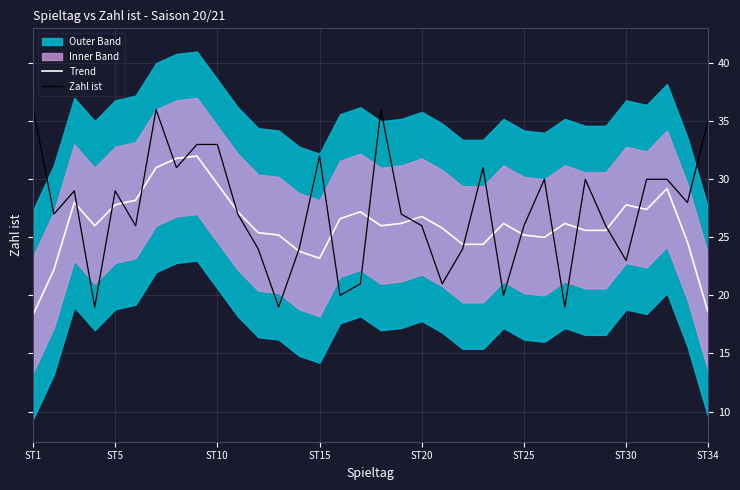

True or false: Zahl ist has a value of 35.0 at ST34.

True